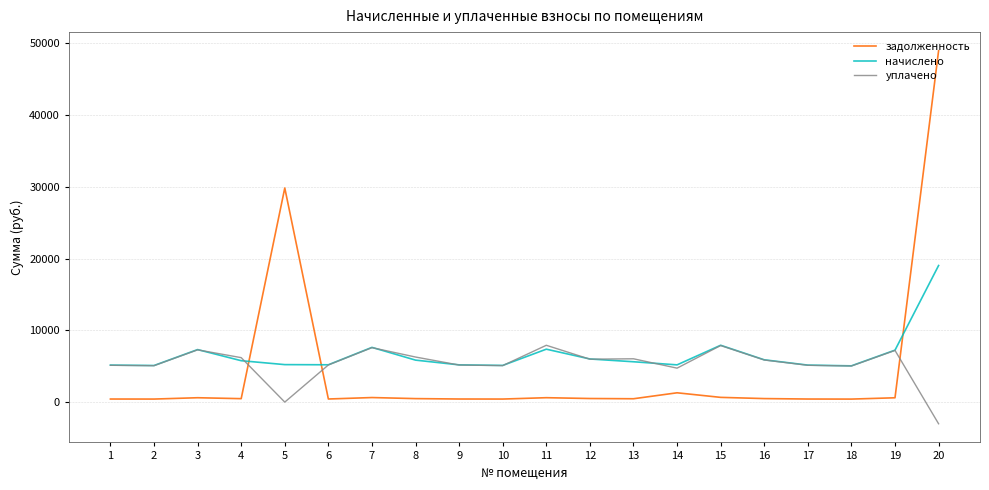

How many intersections are there between задолженность and уплачено?

3